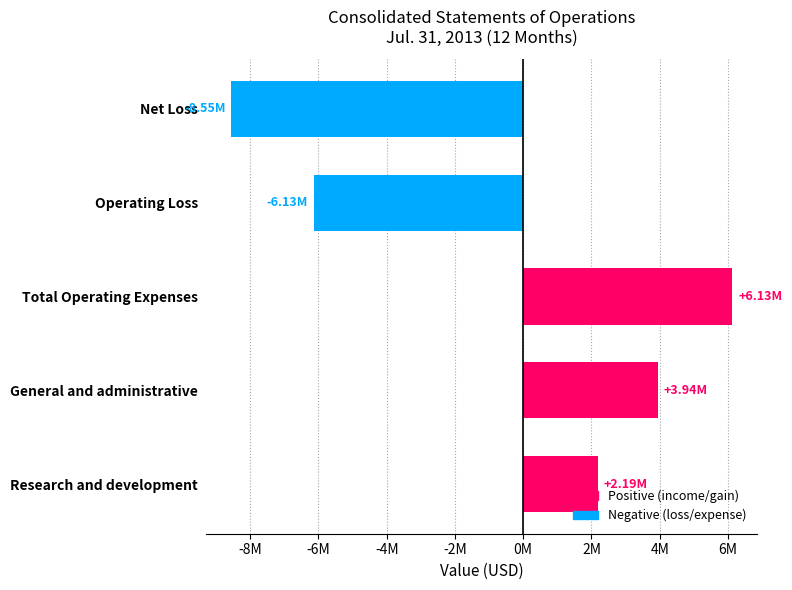

What is the difference between the second highest and minimum values?

12490957